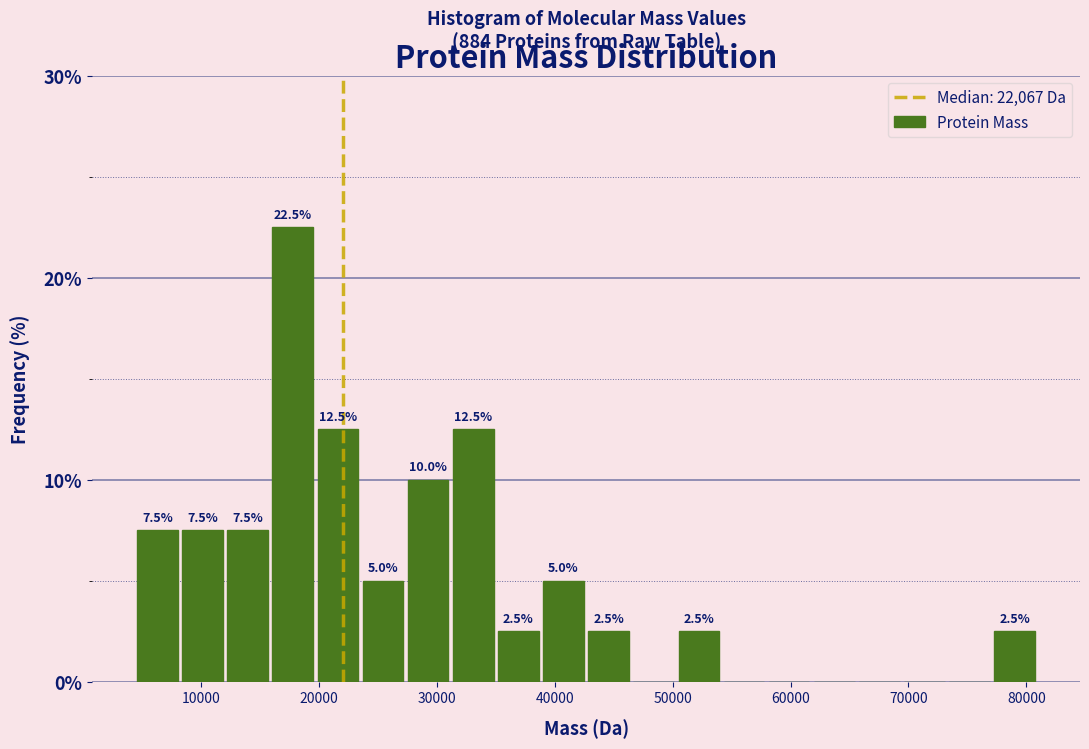

Read against the x-axis, roughly where is the centre of the tallest bar?

18000